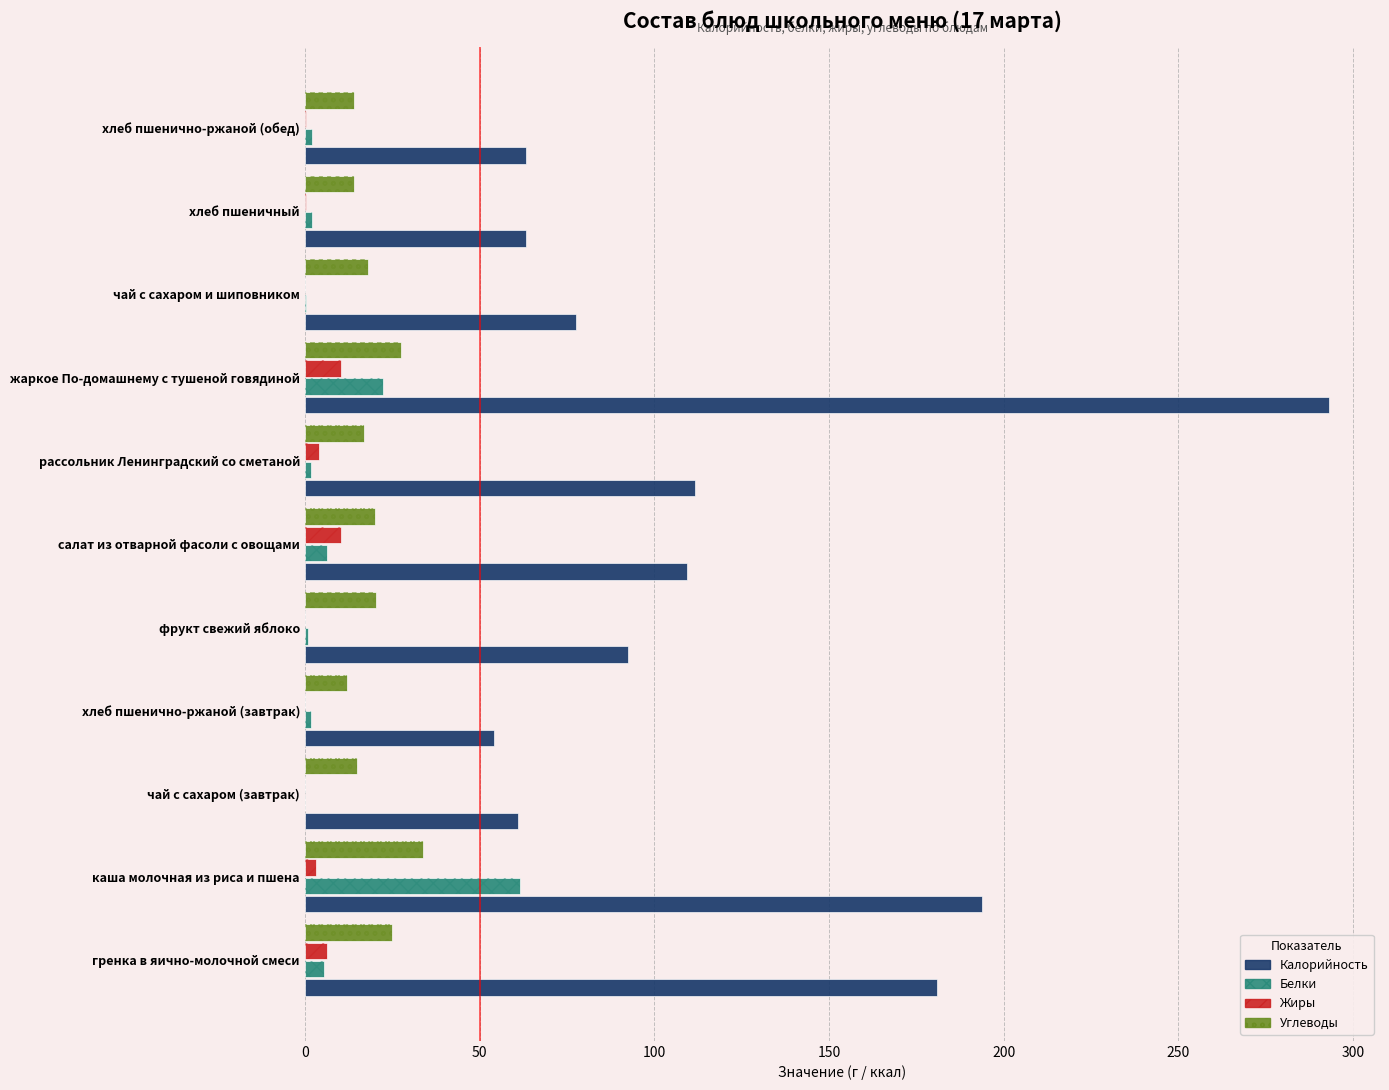

Is it true that Белки equals 61.5 at каша молочная из риса и пшена?

True